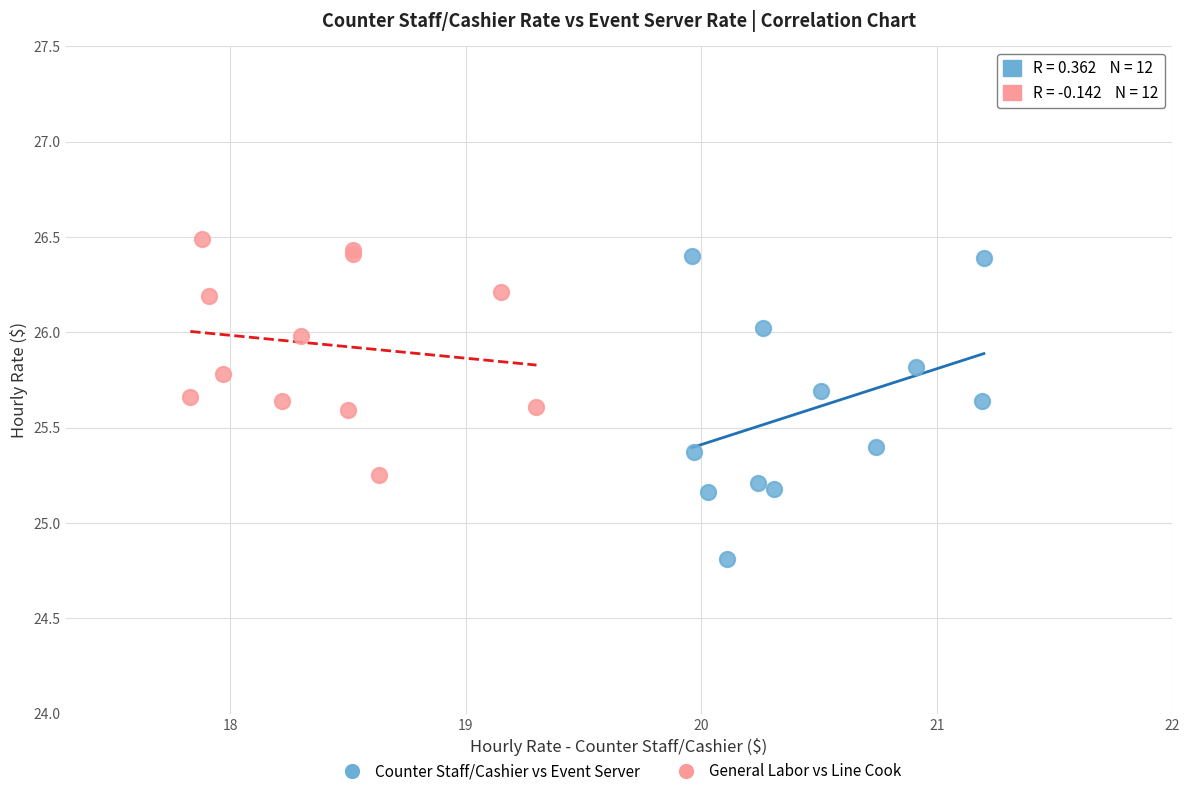

Which series has the largest Y range (max minus min)?

Counter Staff/Cashier vs Event Server